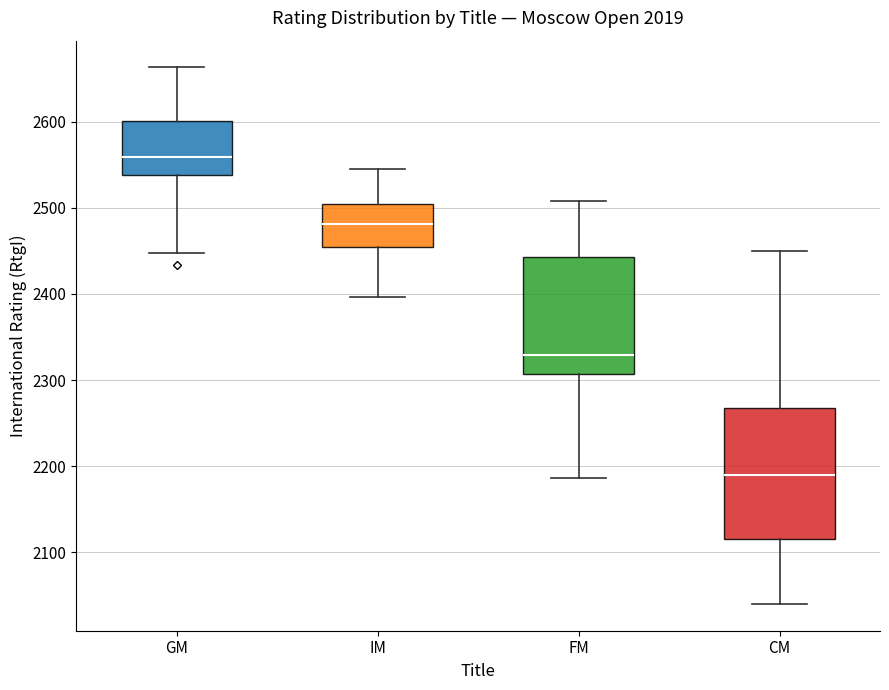

Where does the upper whisker of the box for IM end on the y-axis? The values are not printed on the chart, so give them approximately, as read against the axis.

2550